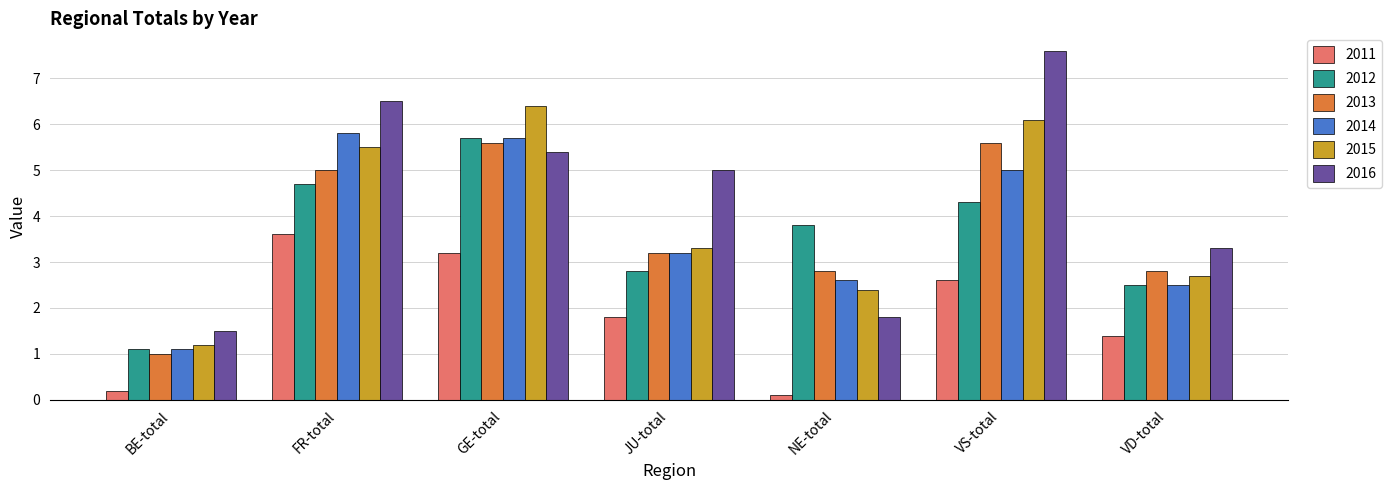

How many groups of bars are there?

7